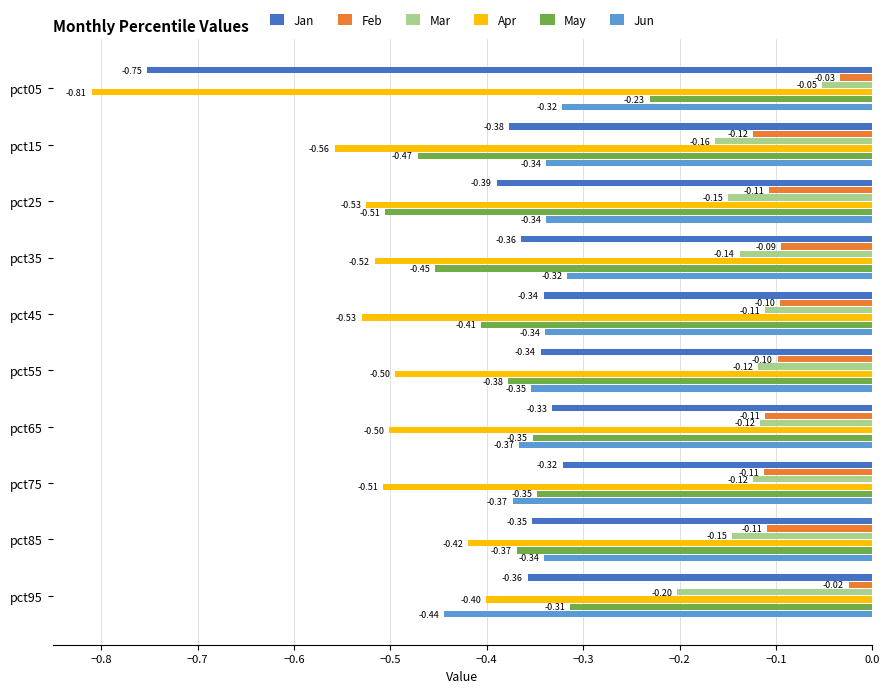

Between pct35 and pct95, which series saw the biggest shift?

May